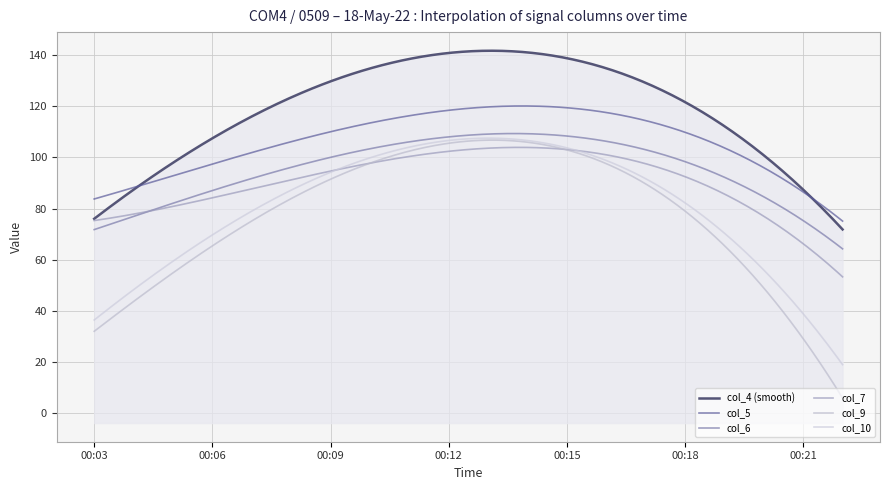

How many lines are shown in the chart?

6